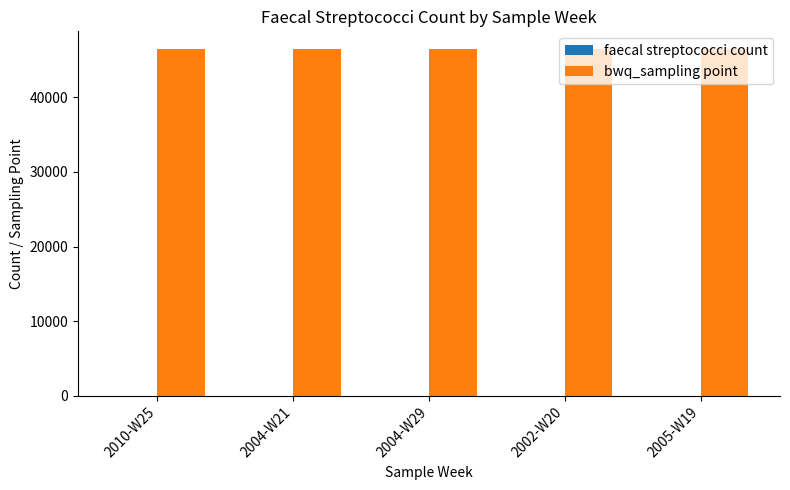

Which series has the largest total across all categories?

bwq_sampling point